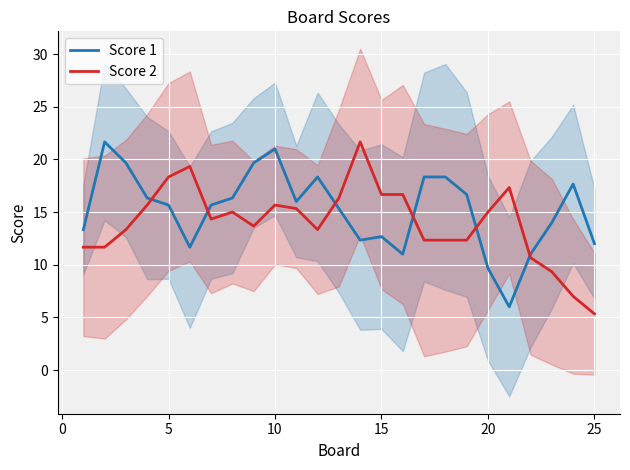

What is the lowest value of the Score 1 series?

6.0